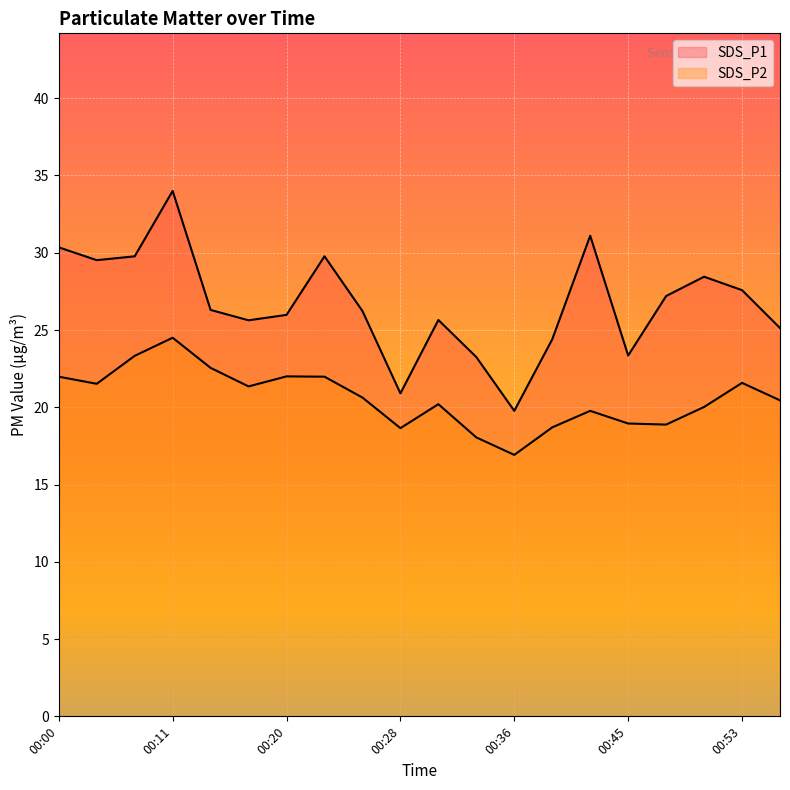

At how many categories does at least one series exceed 26?

11